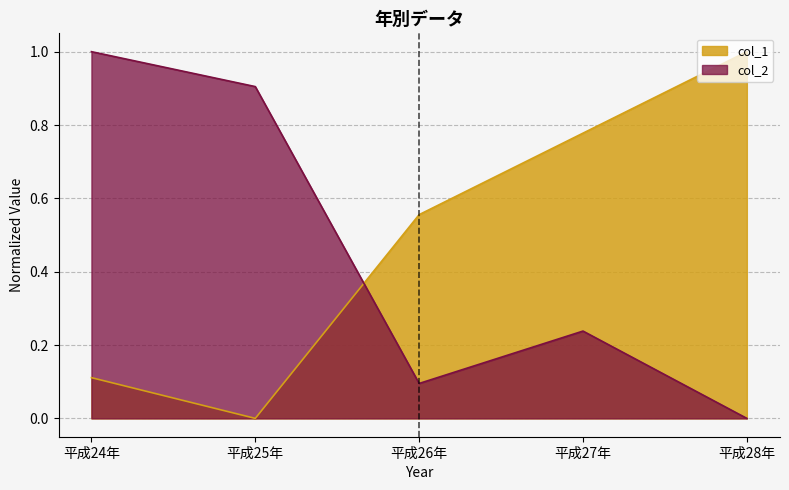

Reading right to left, list all the values displayed in this chart.

col_1: 1.0	0.8	0.6	0.0	0.1
col_2: 0.0	0.2	0.1	0.9	1.0